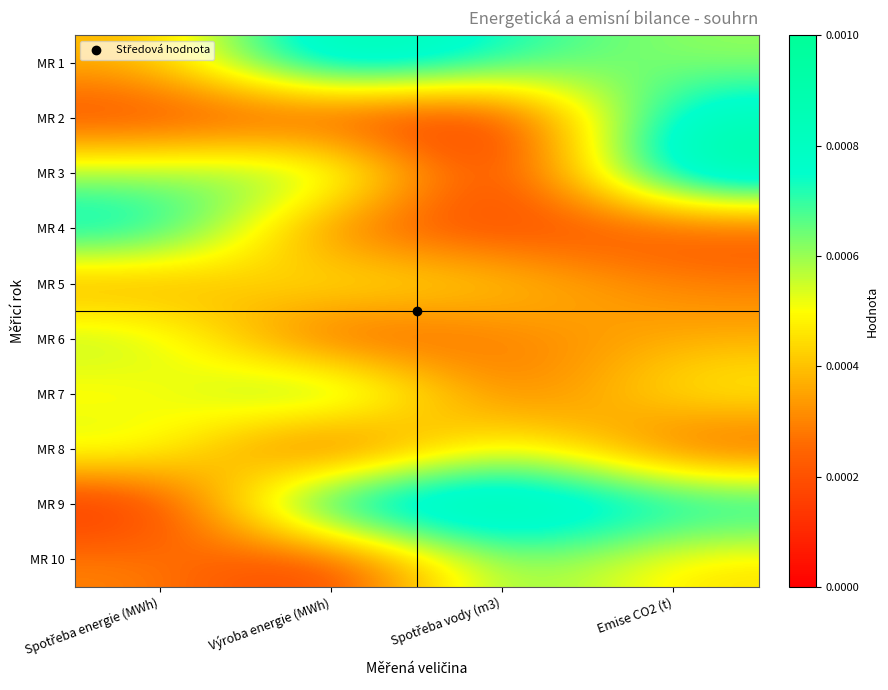

Which series has the largest range (max minus min)?

MR 3